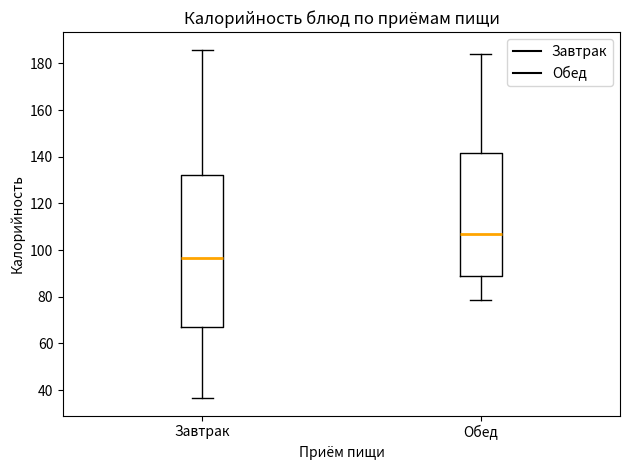

Reading left to right, read every box against the y-axis: the position of its median line, the range the box covers, and the ends of its whiskers. The values are not printed on the chart, so give them approximately, as read against the axis.

Завтрак: median 96, box 68 to 132, whiskers 36 to 186
Обед: median 108, box 90 to 142, whiskers 78 to 184